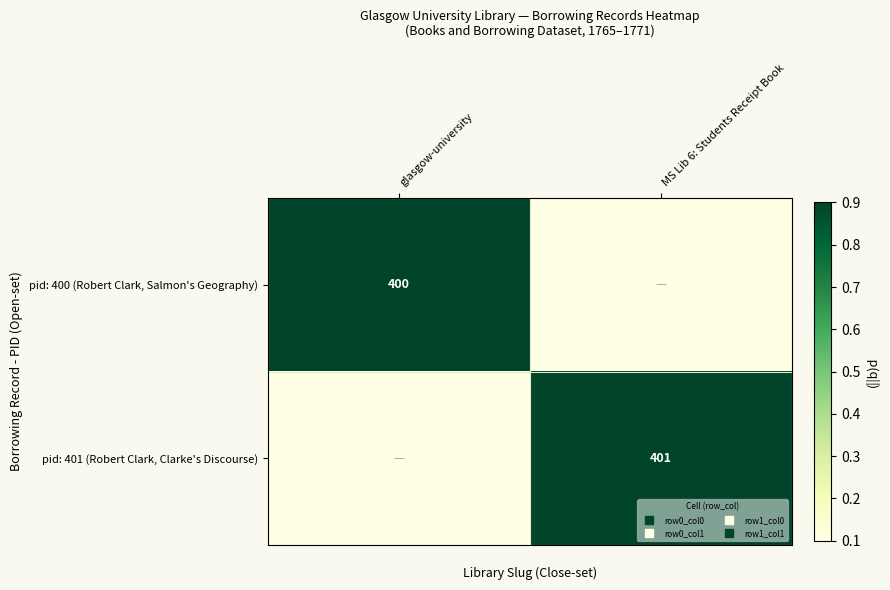

What is the minimum value for pid: 400 (Robert Clark, Salmon's Geography)?

0.1